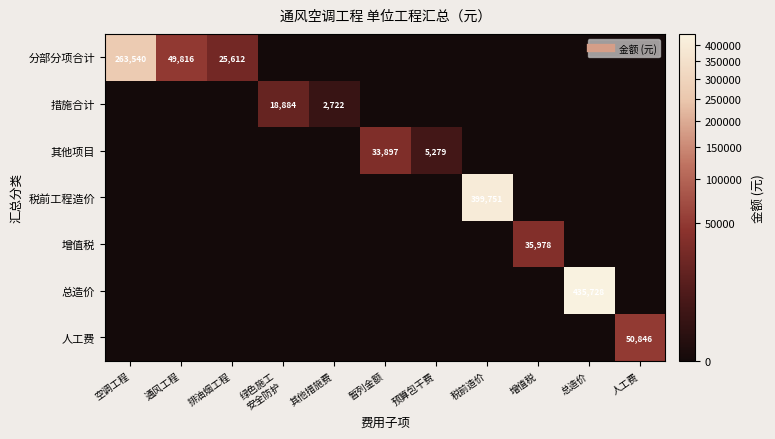

At 增值税, list the series in order from smallest to largest.

分部分项合计, 措施合计, 其他项目, 税前工程造价, 总造价, 人工费, 增值税